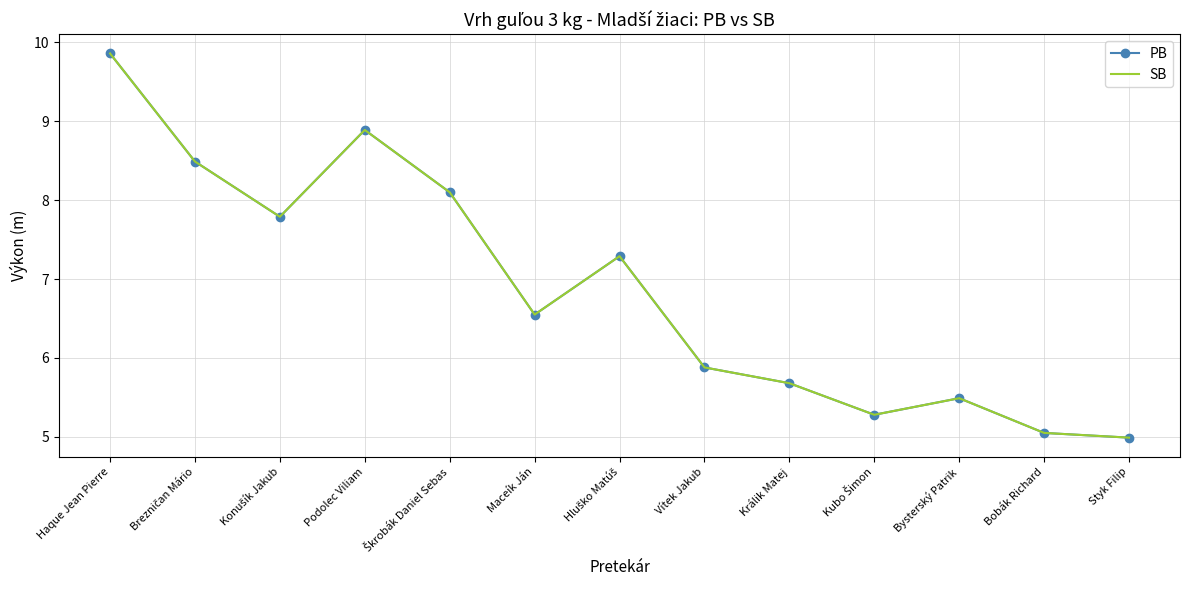

Reading right to left, what are all the values shown in this chart?

PB: 5.0	5.0	5.5	5.3	5.7	5.9	7.3	6.5	8.1	8.9	7.8	8.5	9.9
SB: 5.0	5.0	5.5	5.3	5.7	5.9	7.3	6.5	8.1	8.9	7.8	8.5	9.9